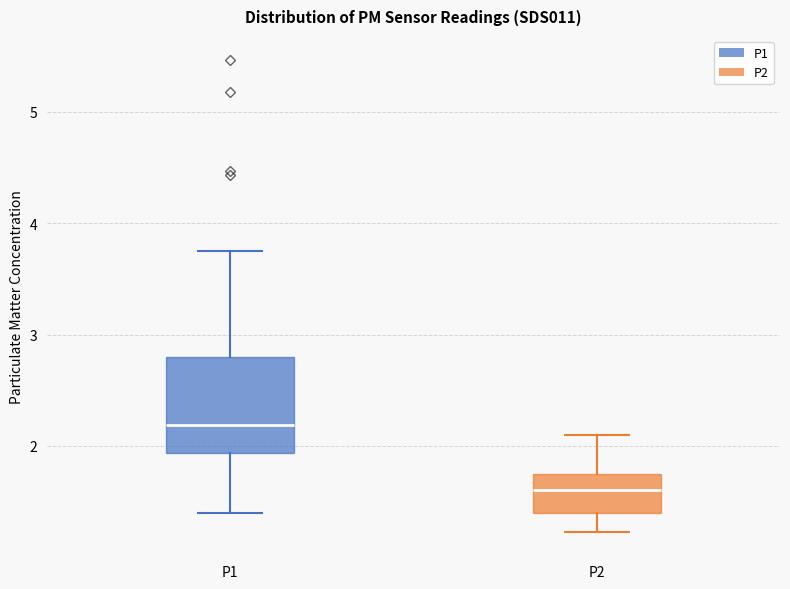

Reading left to right, transcribe this box plot: for each box, give where its median line is, the range the box spans, and where its two whiskers end, as read against the y-axis. The values are not printed on the chart, so give them approximately, as read against the axis.

P1: median 2.2, box 1.9 to 2.8, whiskers 1.4 to 3.8
P2: median 1.6, box 1.4 to 1.8, whiskers 1.2 to 2.1